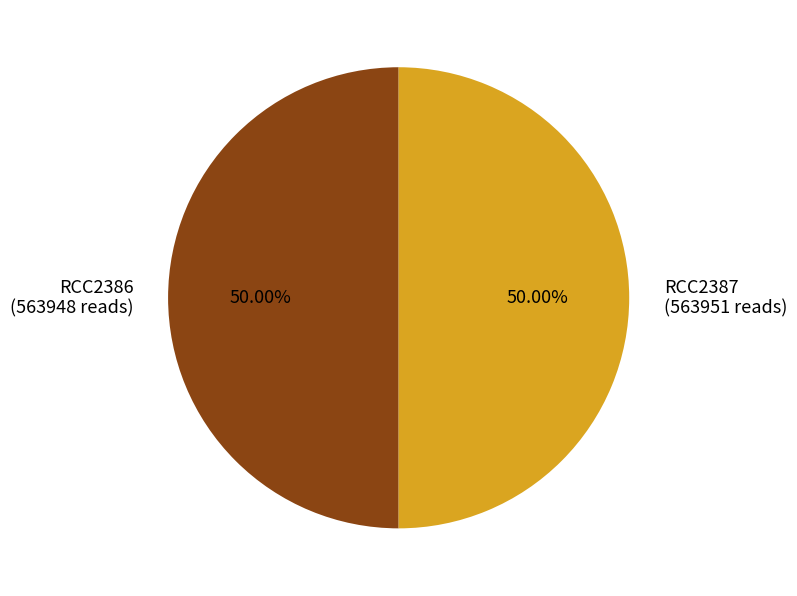

What is the ratio of the value at RCC2386 (563948 reads) to the value at RCC2387 (563951 reads)?

1.0